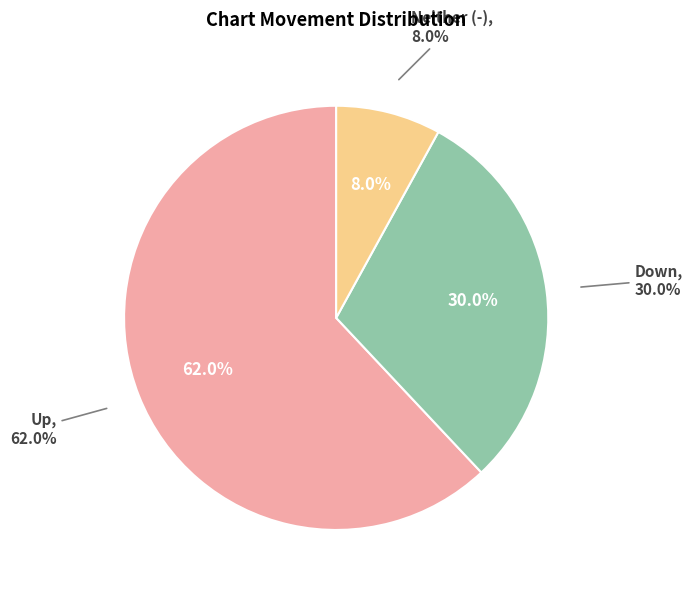

To the nearest percent, what is the difference between the - and down slice percentages?

22%